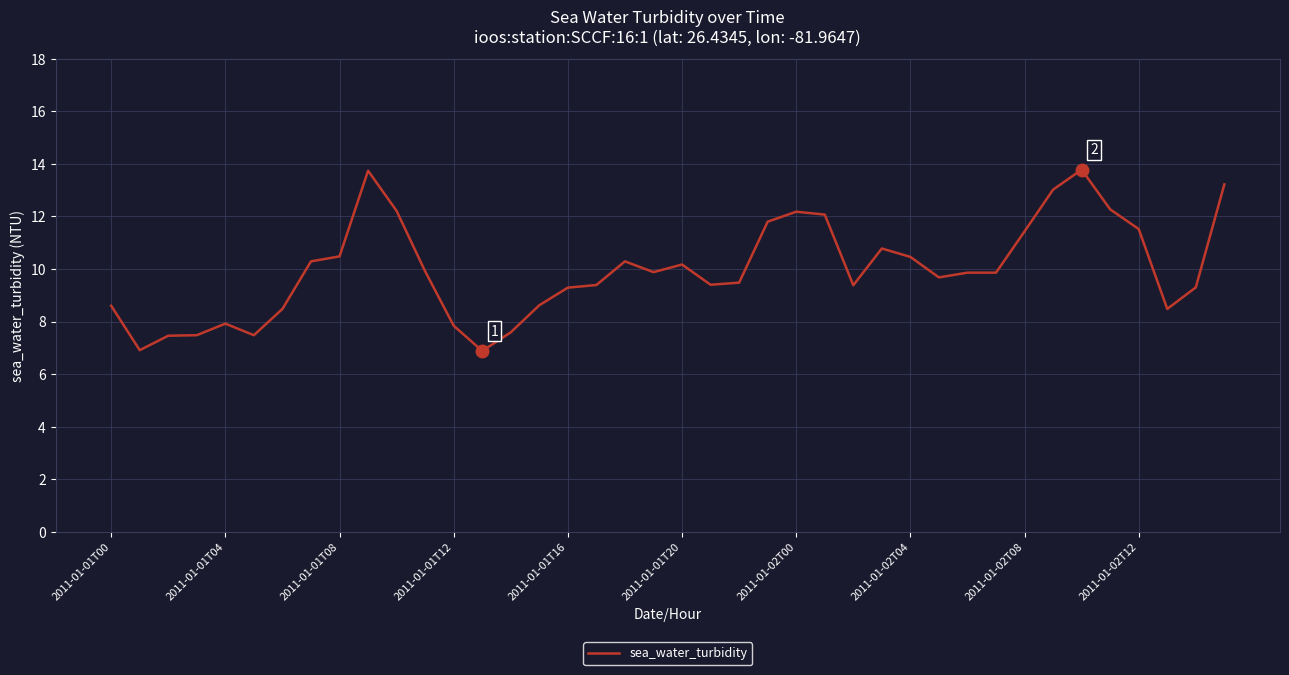

What is the minimum value shown in the chart?

6.9